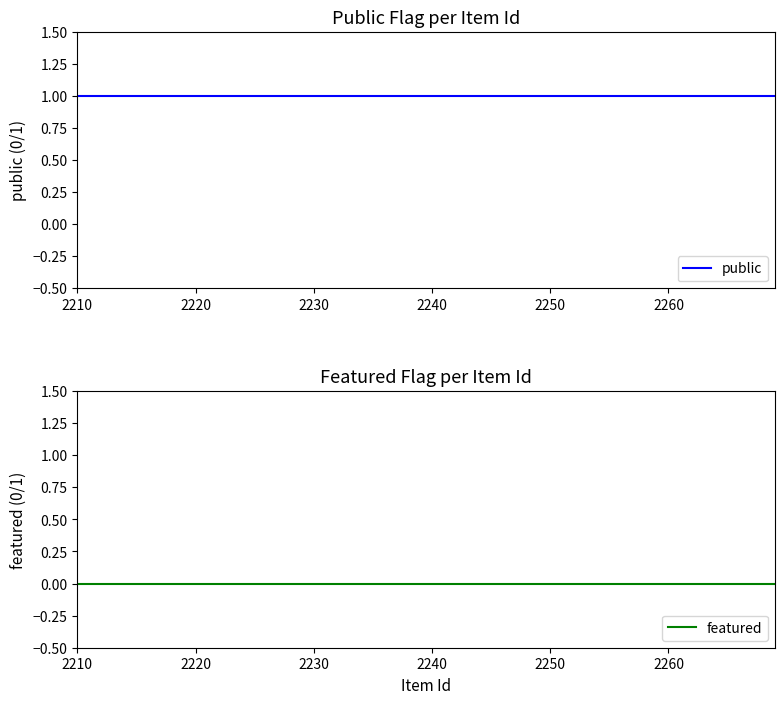

What is the average value of the public series?

1